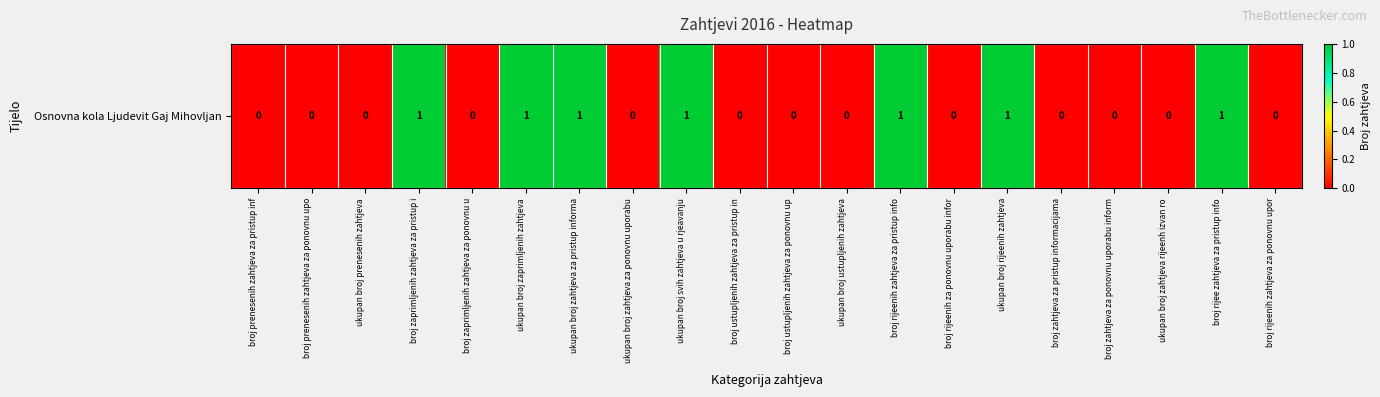

What is the maximum value shown in the chart?

1